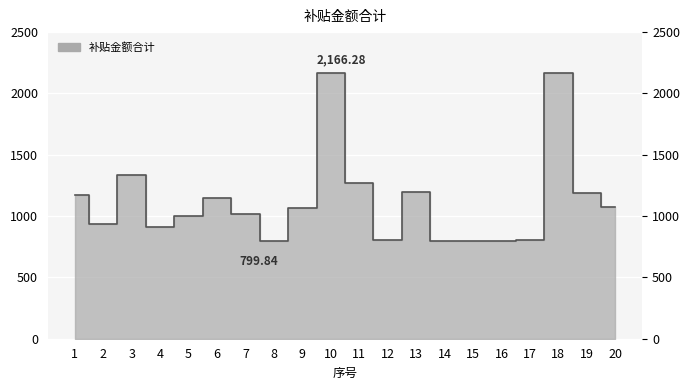

What value does the data have at 13?

1198.9